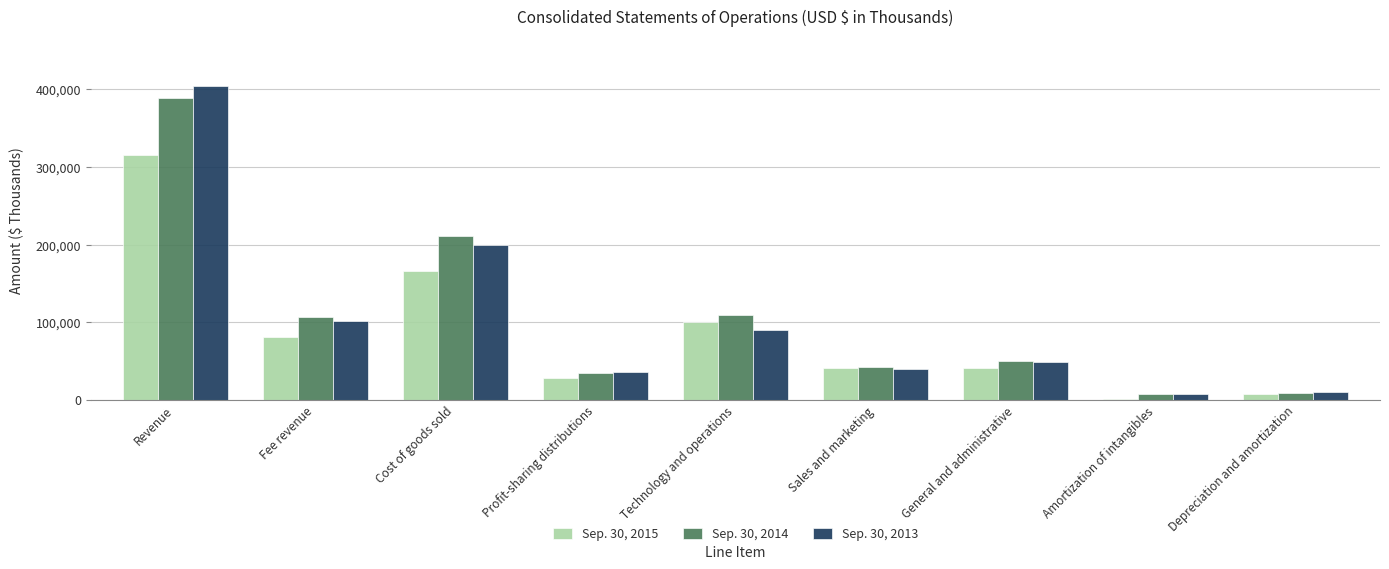

At which label is Sep. 30, 2013 closest to 205653?

Cost of goods sold